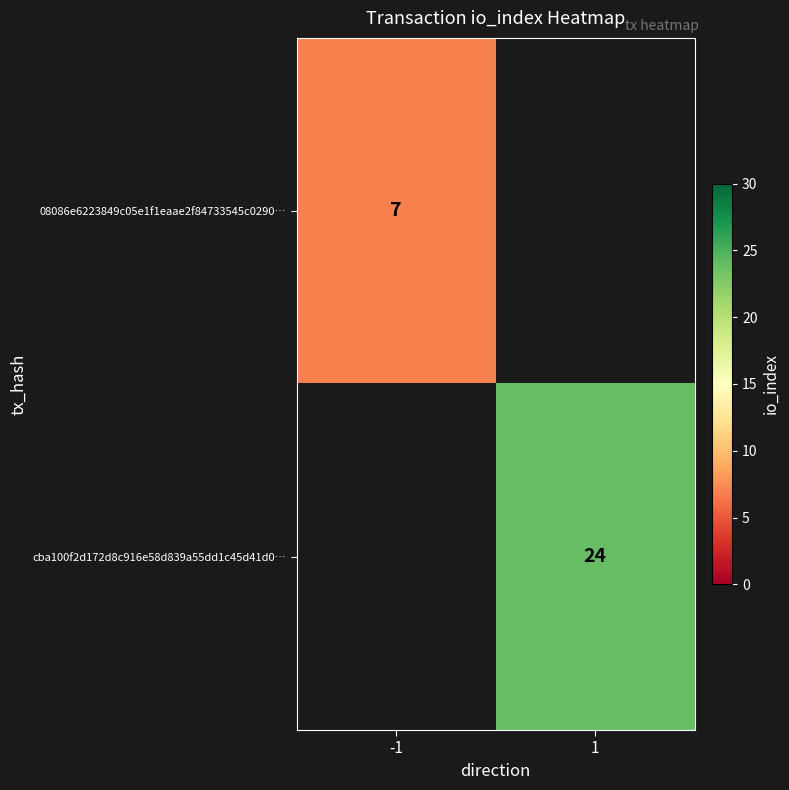

The value of 08086e6223849c05e1f1eaae2f84733545c0290… at -1 is 3. True or false?

False